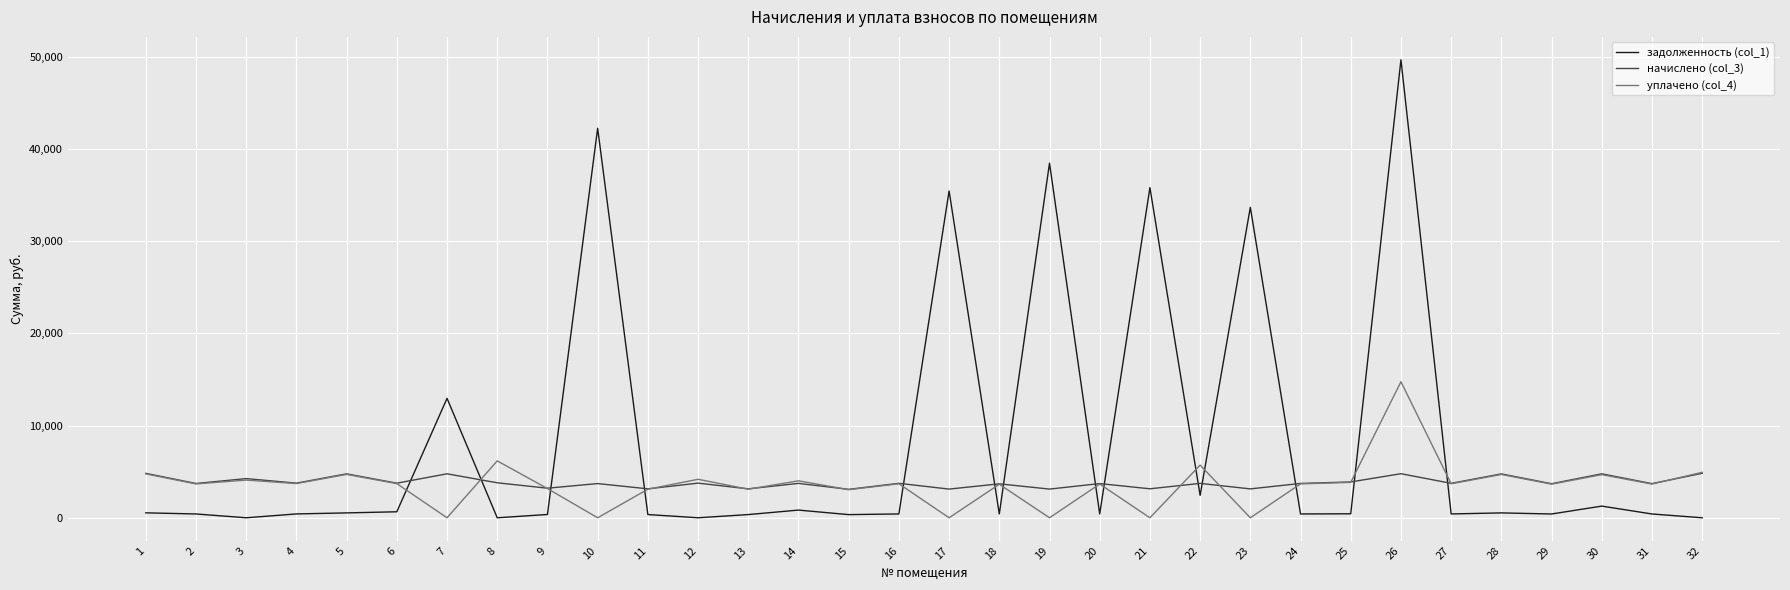

What is the difference between the highest and lowest values at 1?

4281.7